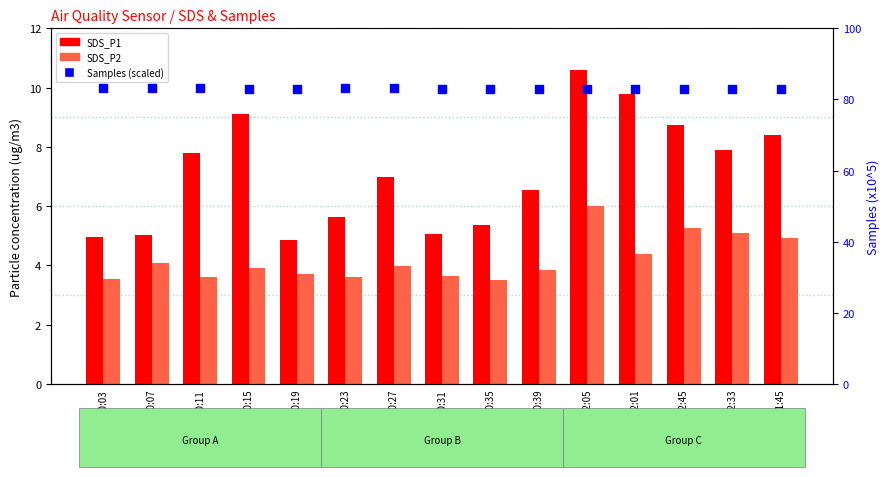

At how many categories does at least one series exceed 19?

15